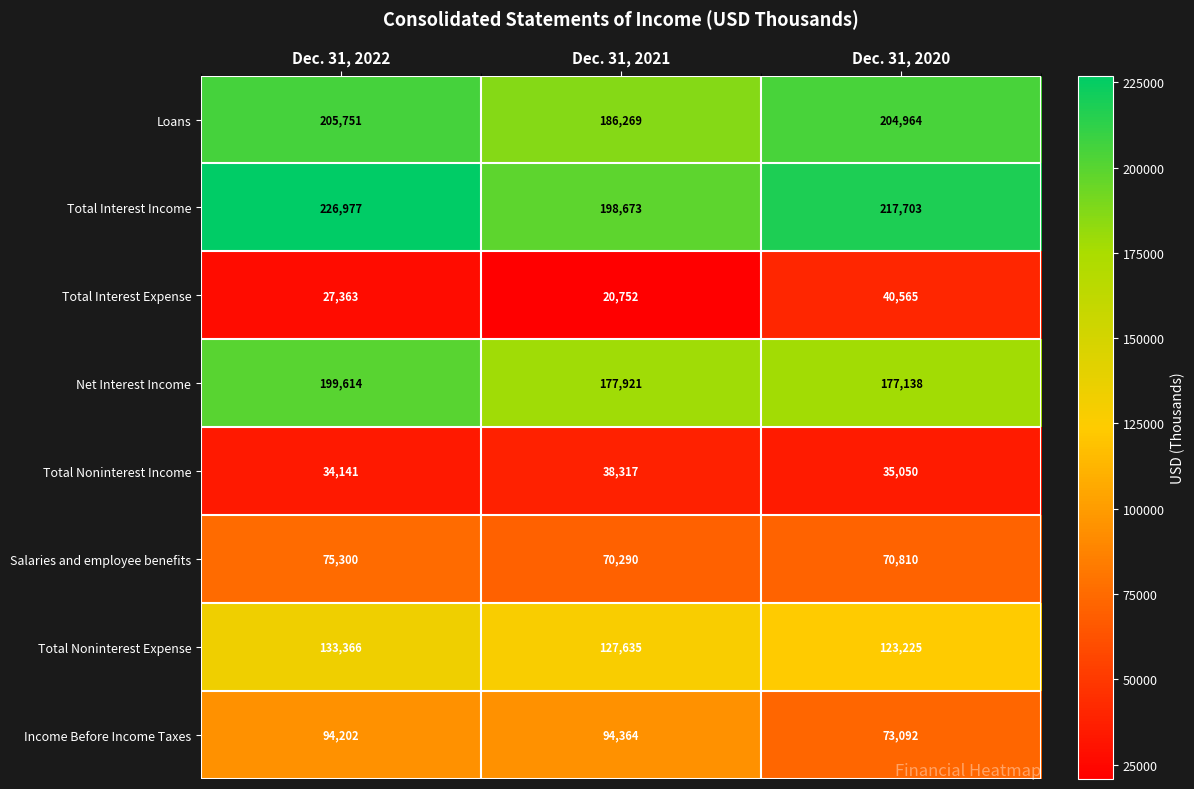

What is the average value of the Total Noninterest Expense series?

128075